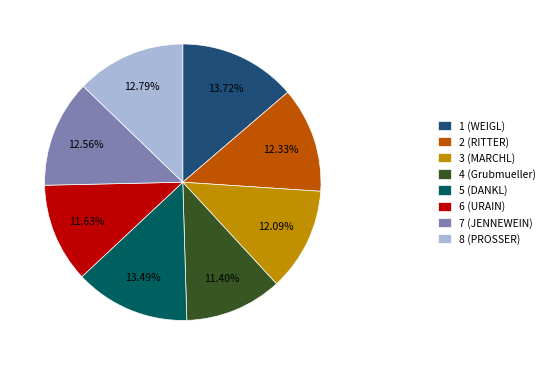

To the nearest percent, what is the average slice percentage?

12%